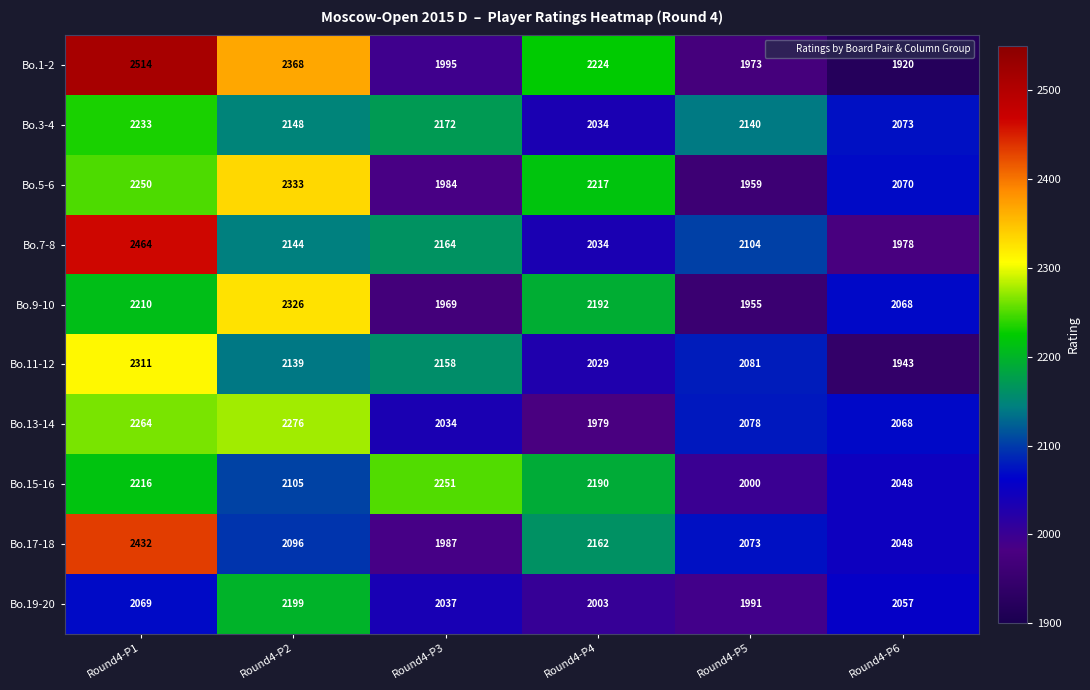

List the series in order of their peak value, highest first.

Bo.1-2, Bo.7-8, Bo.17-18, Bo.5-6, Bo.9-10, Bo.11-12, Bo.13-14, Bo.15-16, Bo.3-4, Bo.19-20